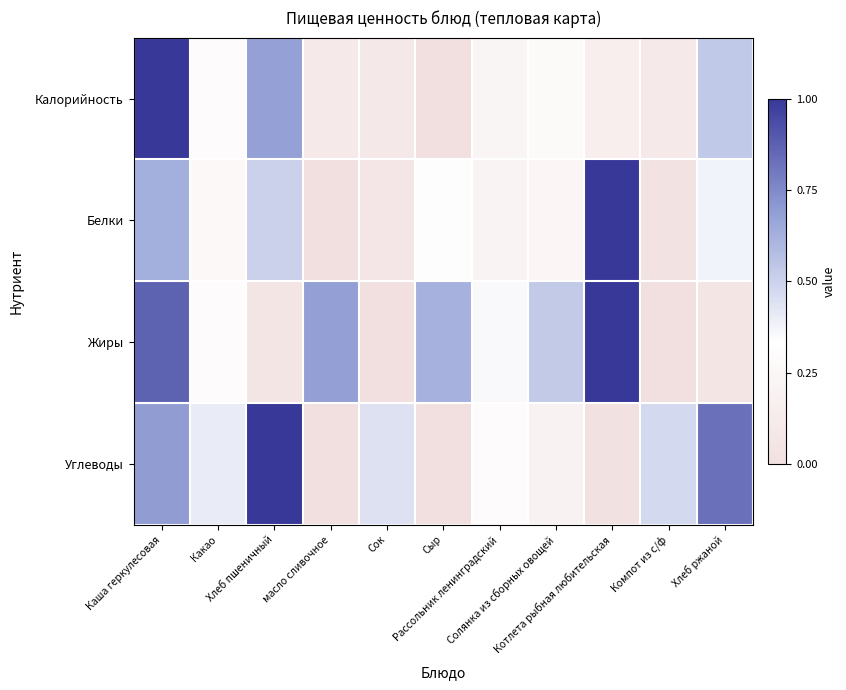

What is the total value across all series at Рассольник ленинградский?

1.1